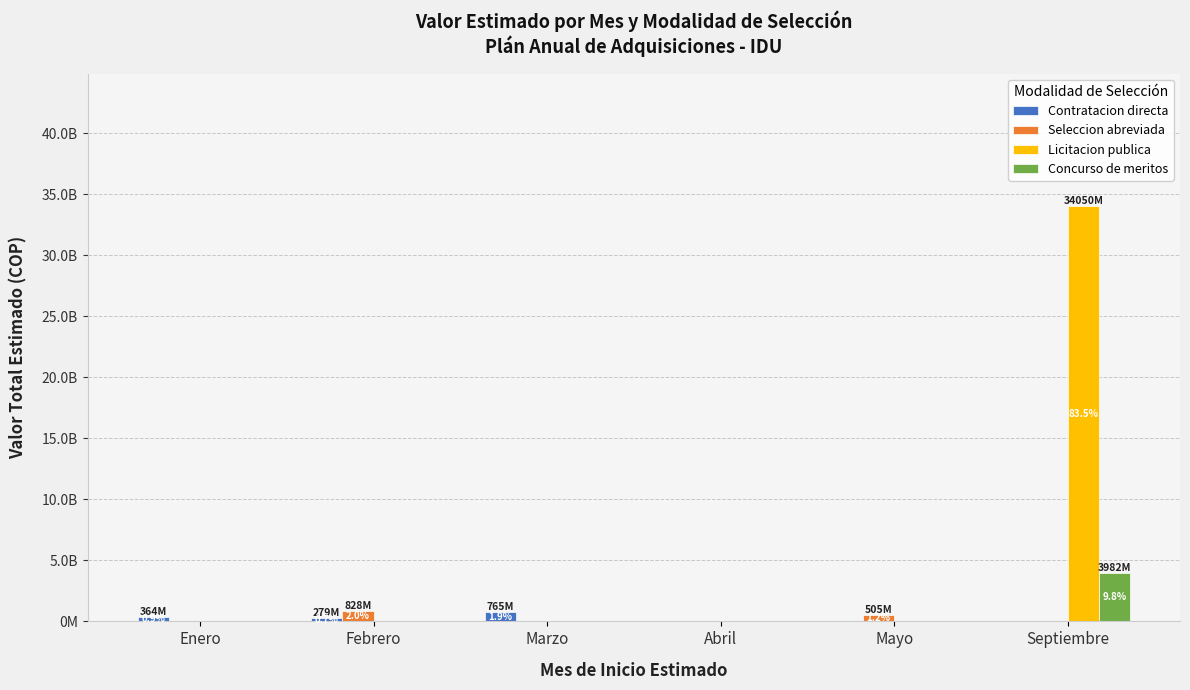

What are all the series names shown in the legend?

Contratacion directa, Seleccion abreviada, Licitacion publica, Concurso de meritos